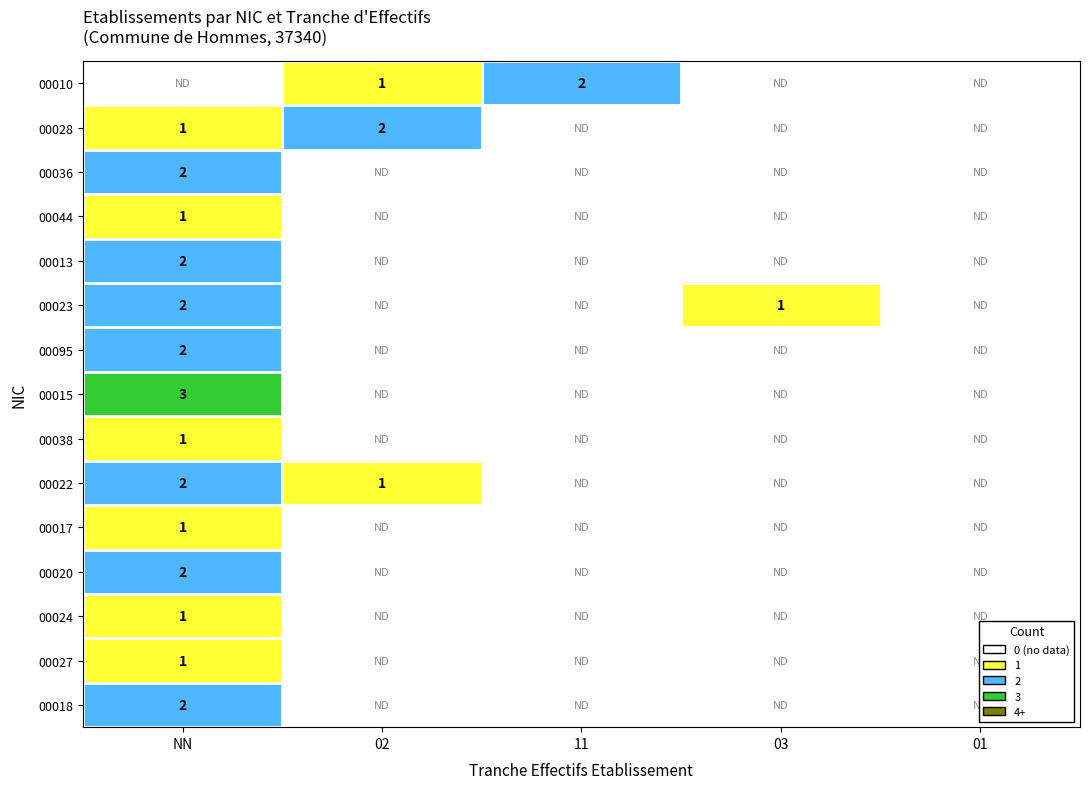

True or false: 00013 has a value of 3 at NN.

False